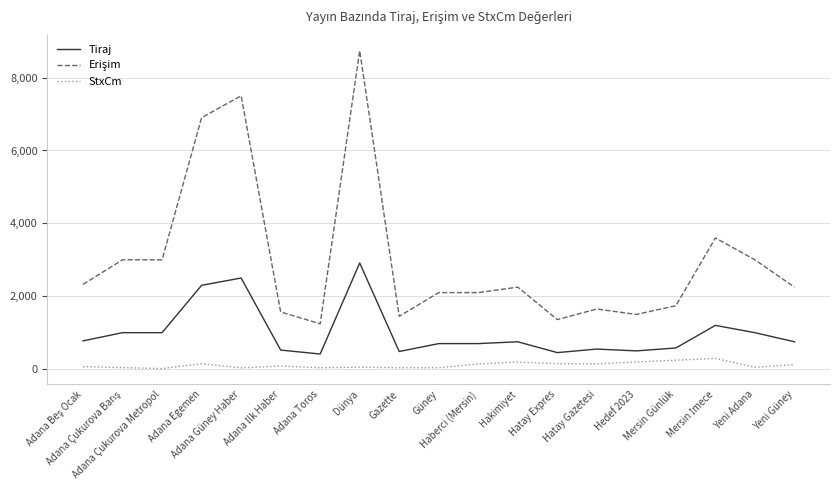

What position from the right is Hatay Gazetesi?

6